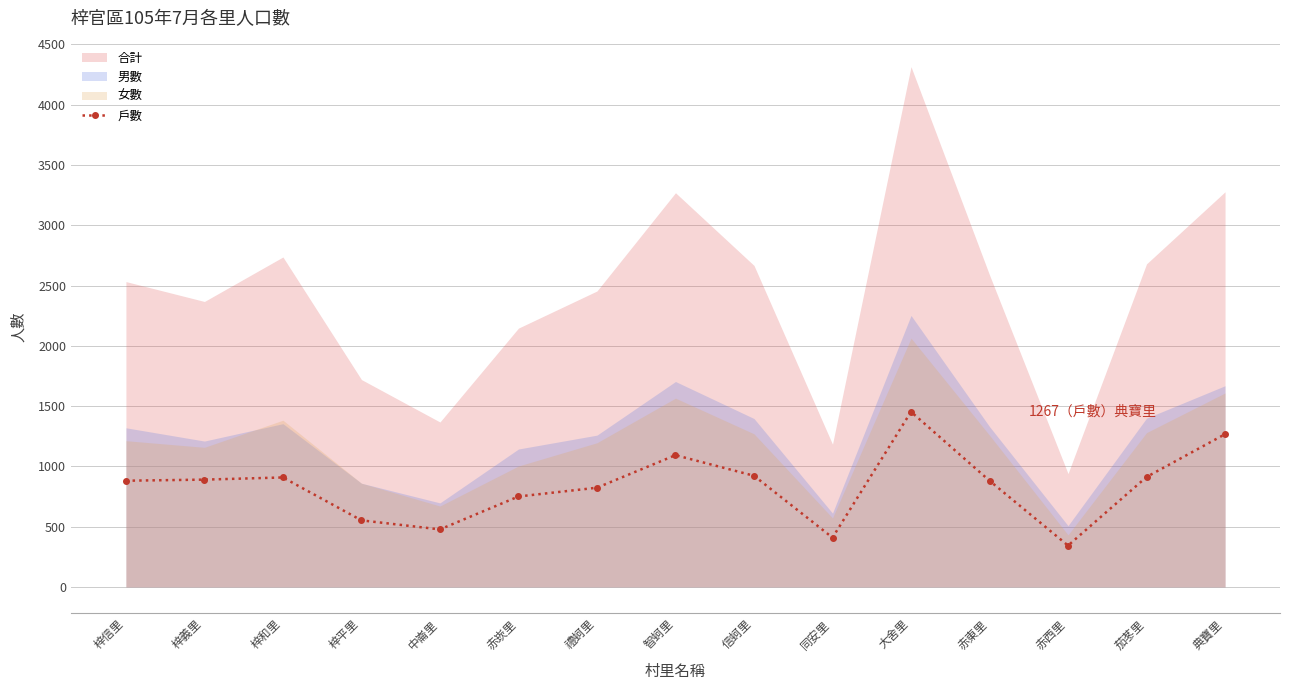

What is the average value?

837